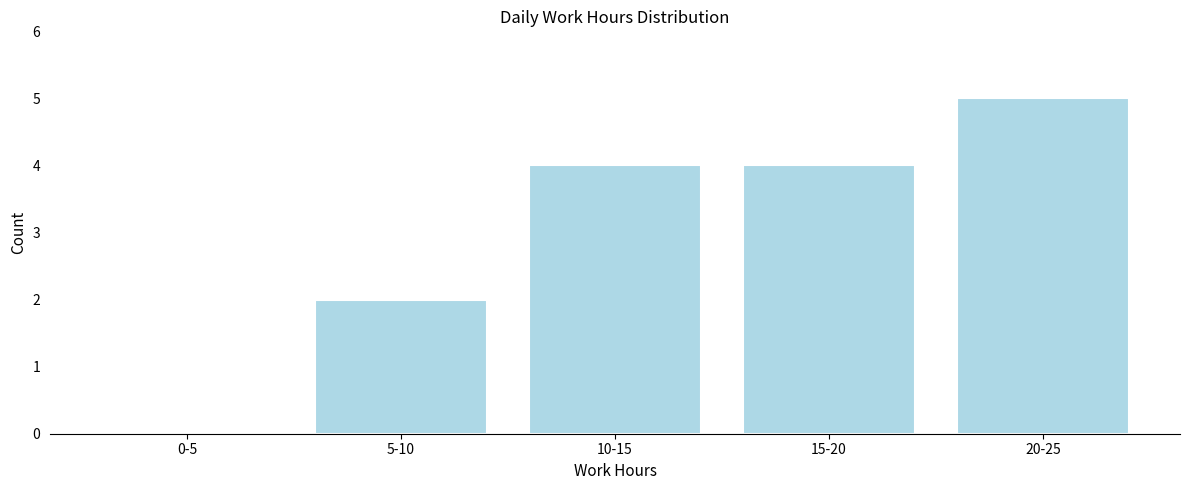

Reading left to right, what are all the values shown in this chart?

0-5=0	5-10=2	10-15=4	15-20=4	20-25=5